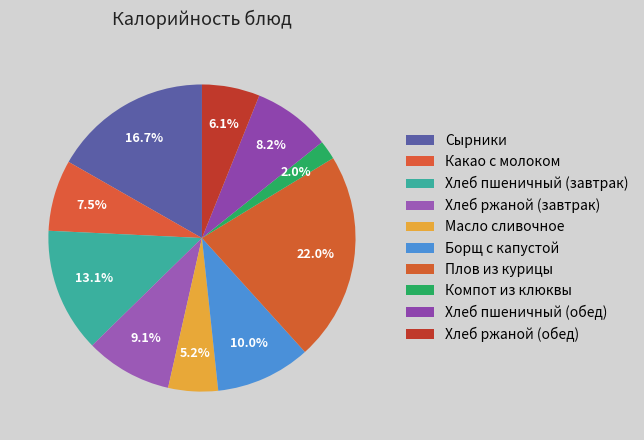

Is it true that Хлеб ржаной (обед) is 15% of the pie?

False